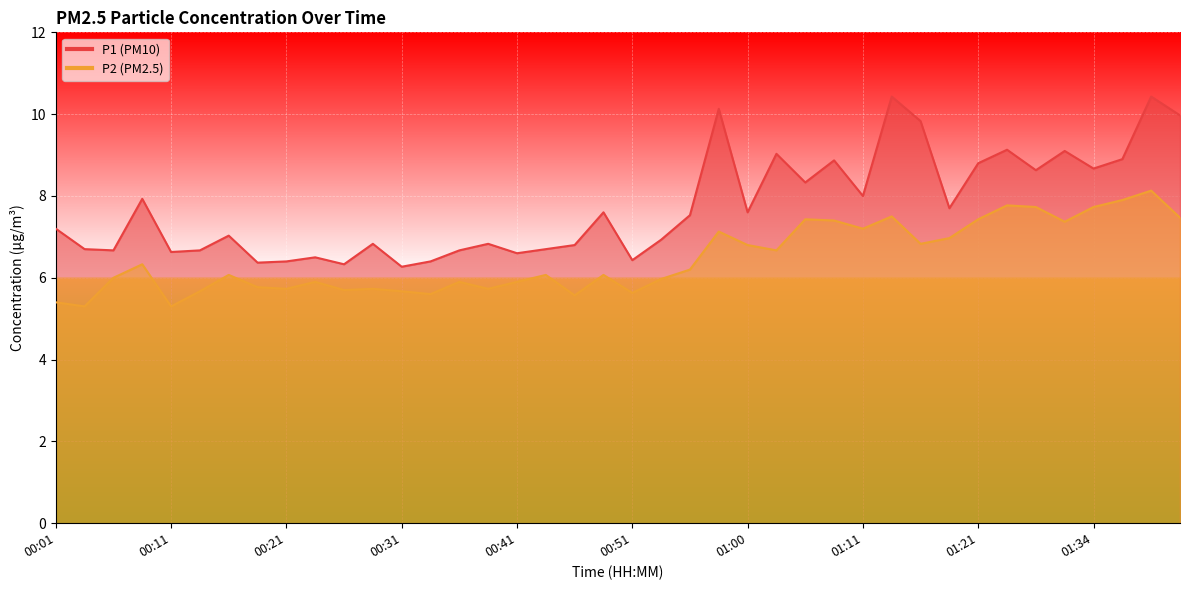

How many categories are shown in the chart?

40